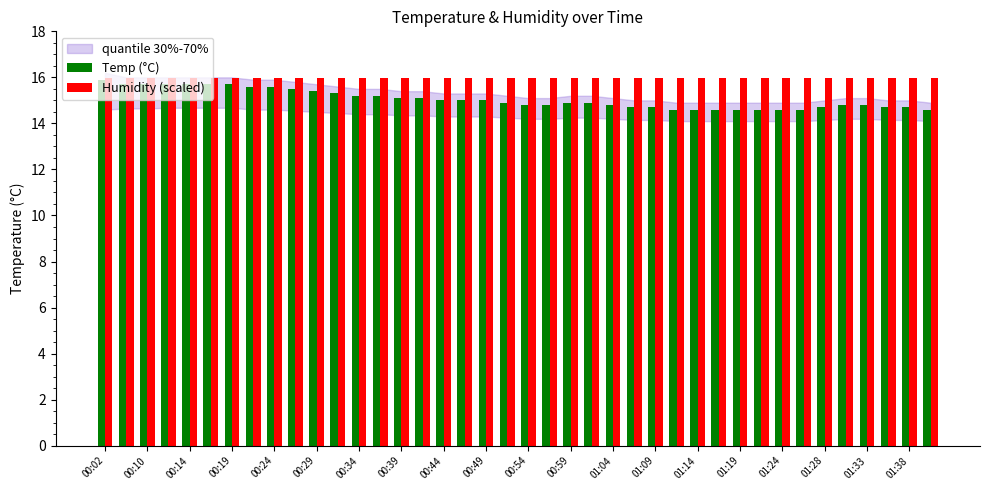

Does the chart contain any negative values?

No